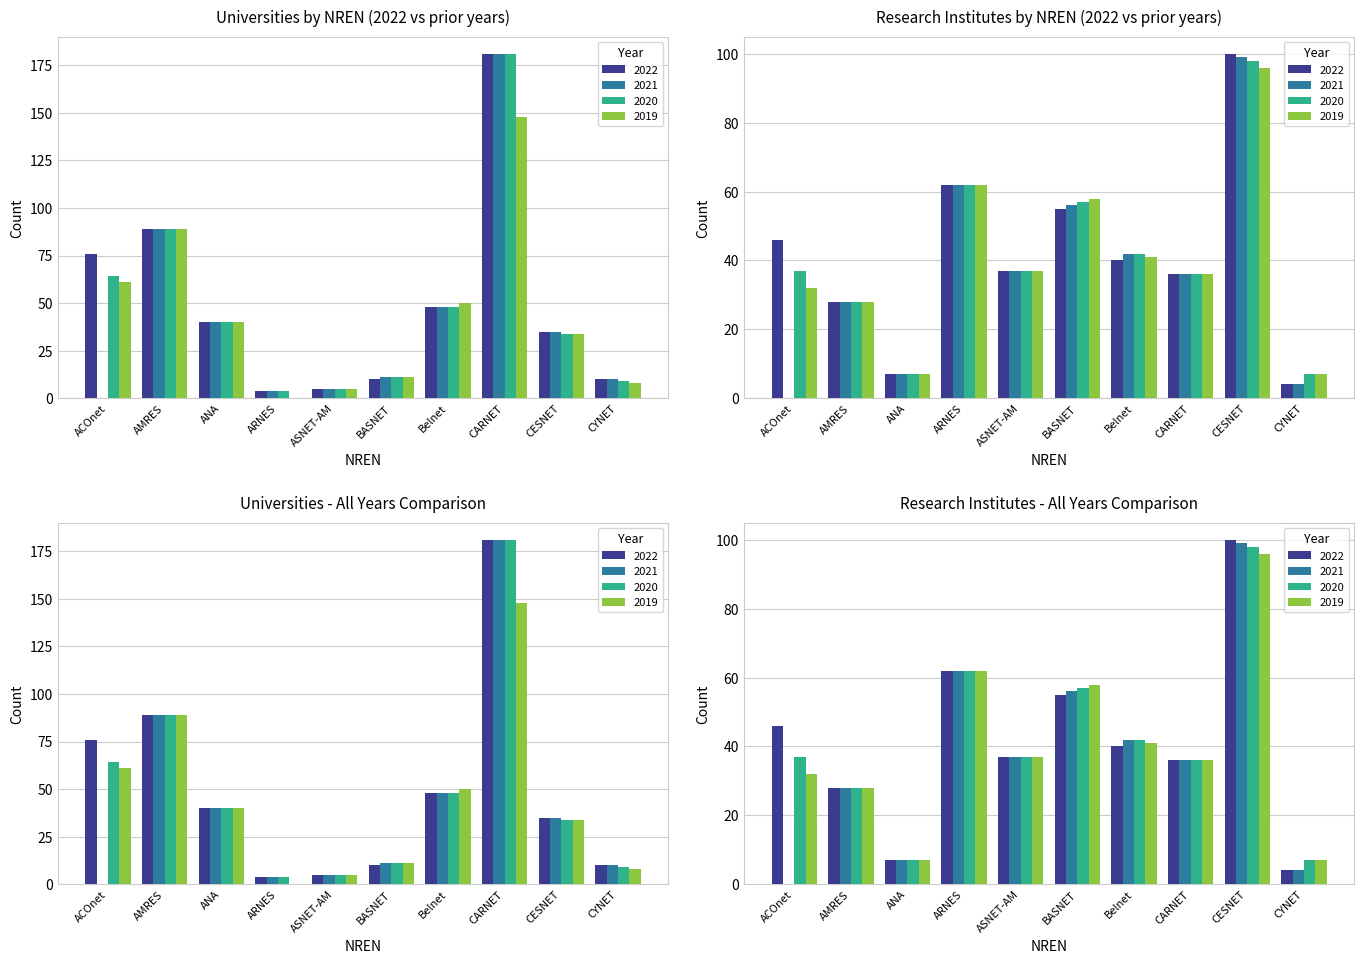

Is it true that Universities_2021 equals 181 at CARNET?

True